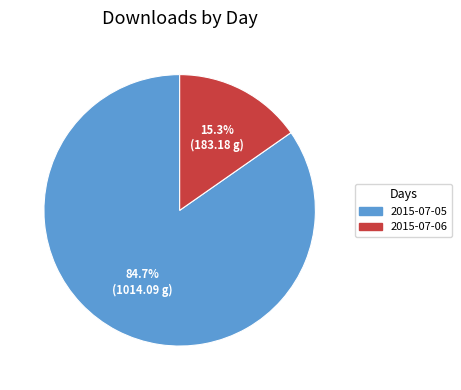

The 2015-07-06 slice represents 23% of the pie. True or false?

False